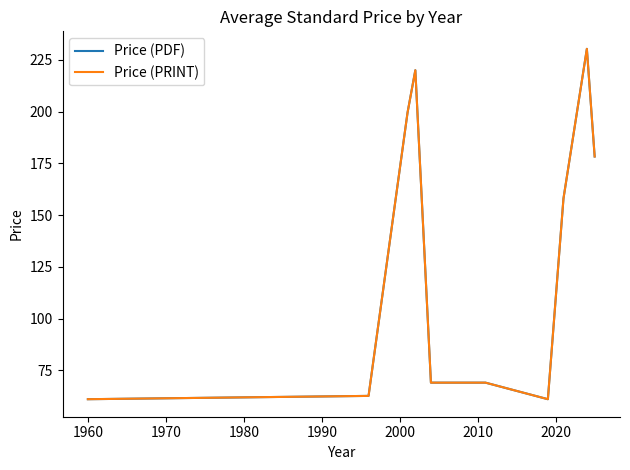

What is the value of the Price (PRINT) point at the 6th from the left?

69.0